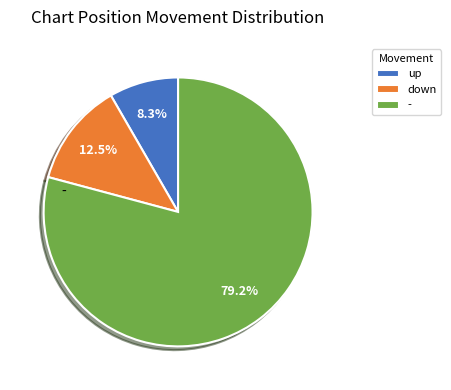

Rank the categories by value from highest to lowest.

-, down, up